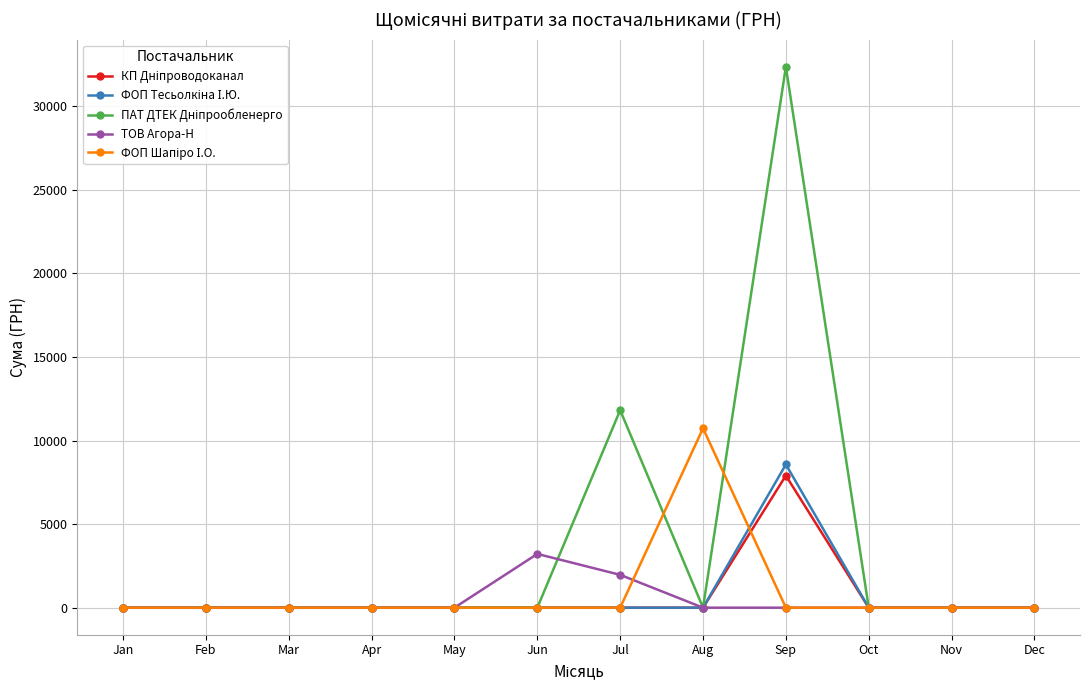

Which category has the highest value across all series?

Sep